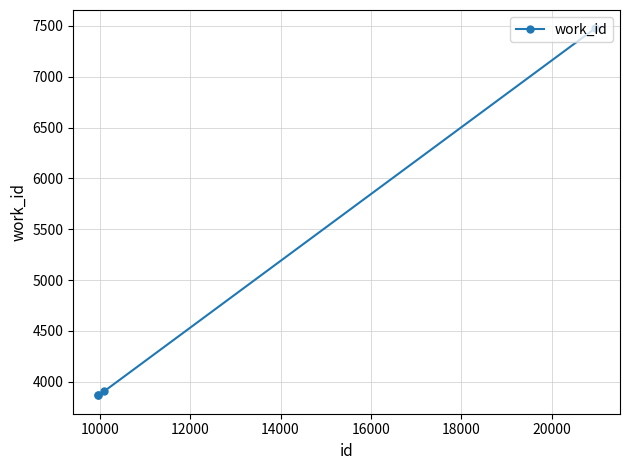

What is the maximum value shown in the chart?

7476